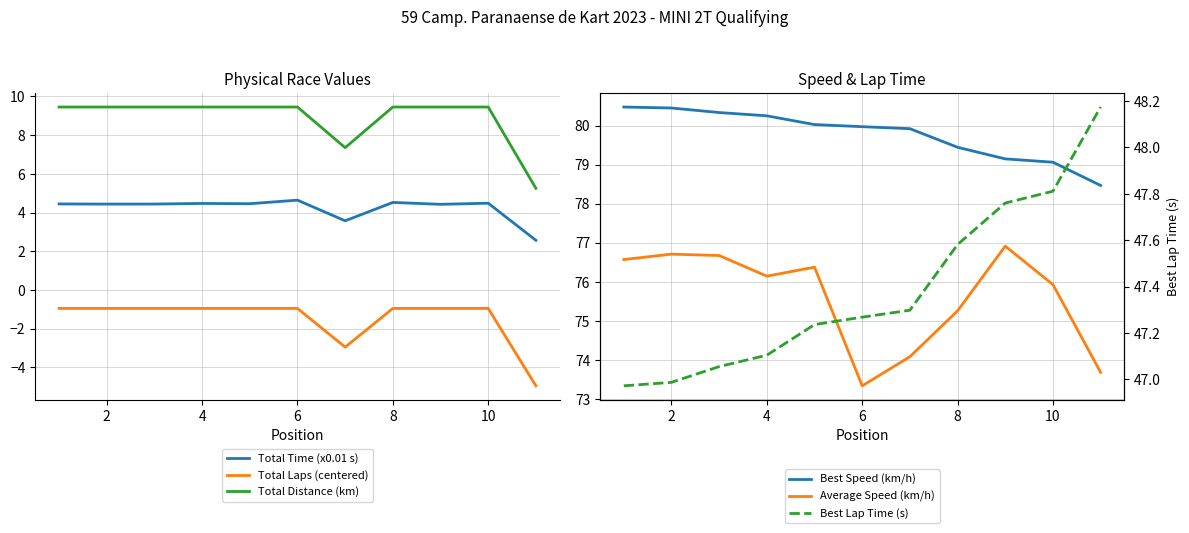

At which label is Best Lap Time (s) closest to 47?

2